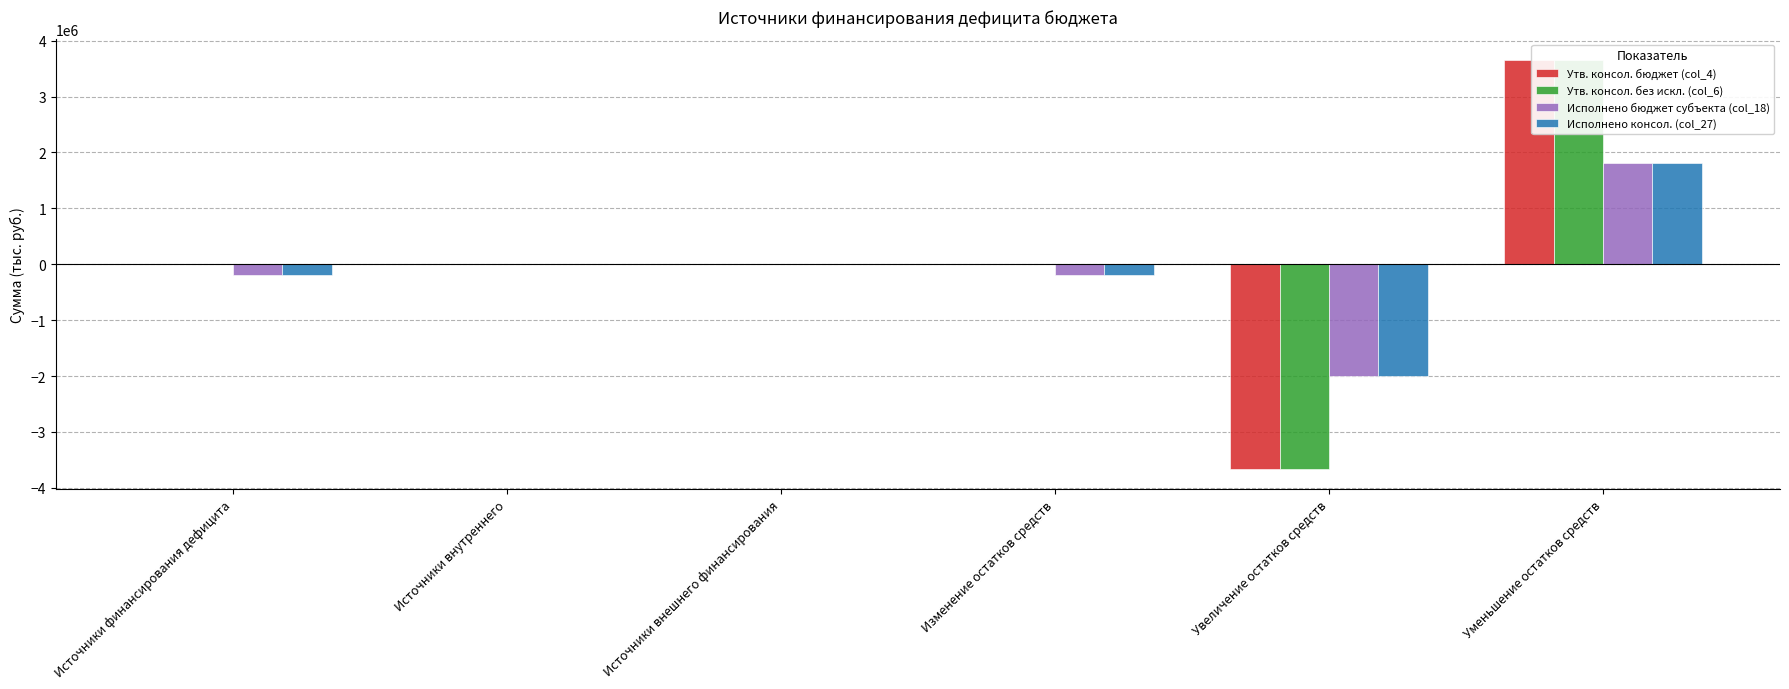

What is the sum of the Исполнено консол. (col_27) values at Уменьшение остатков средств and Увеличение остатков средств?

-193010.2